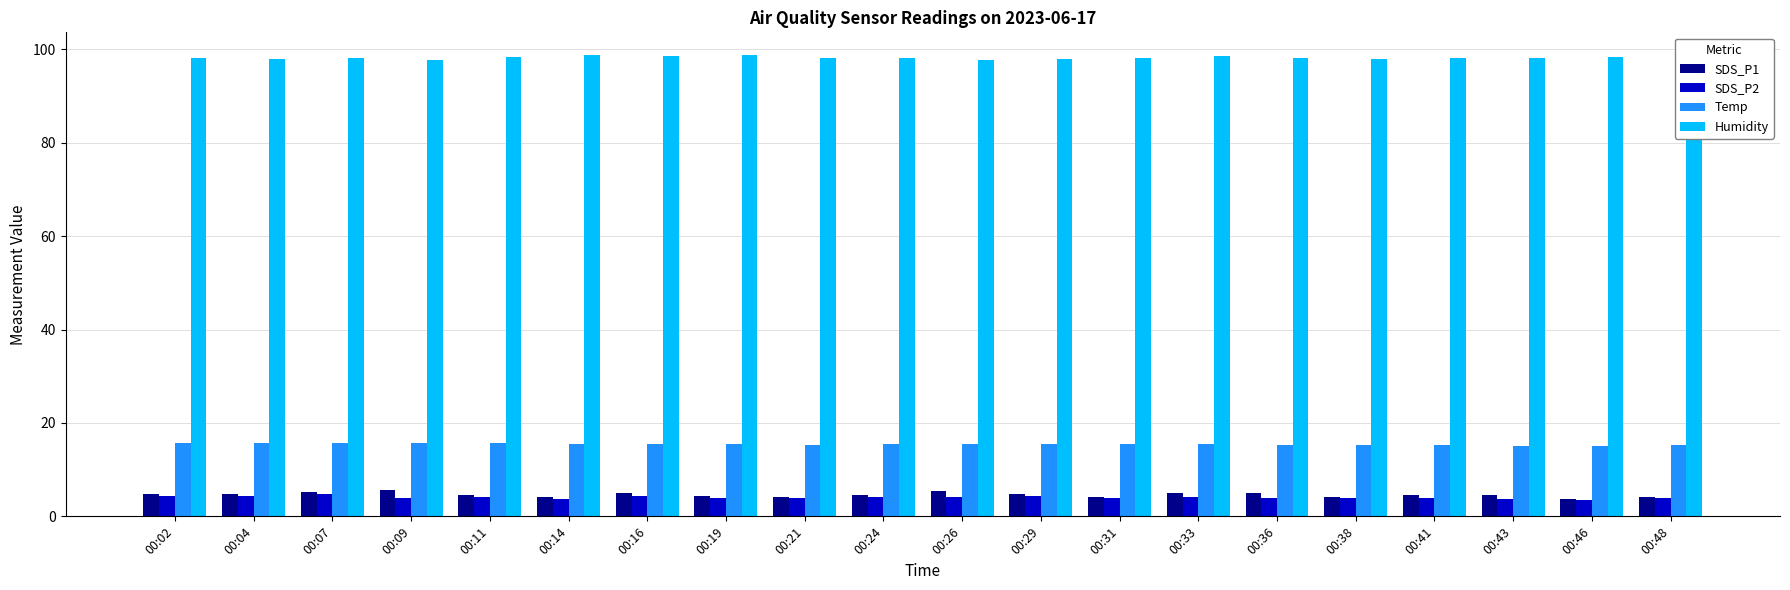

Rank the series by their maximum value, from lowest to highest.

SDS_P2, SDS_P1, Temp, Humidity